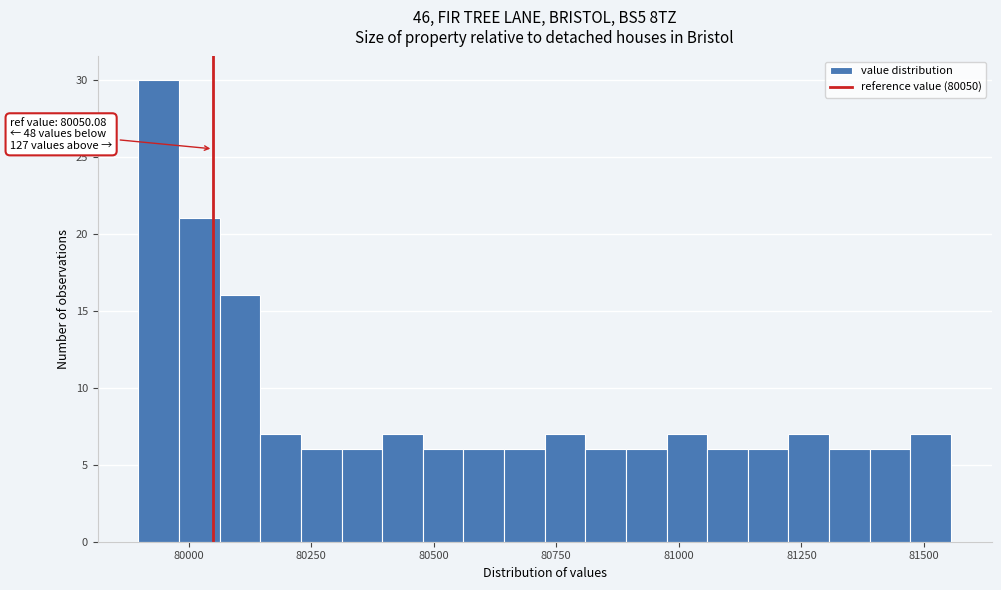

Around what value on the x-axis is the tallest bar? Give the approximate position of its centre, as read against the axis.

79950